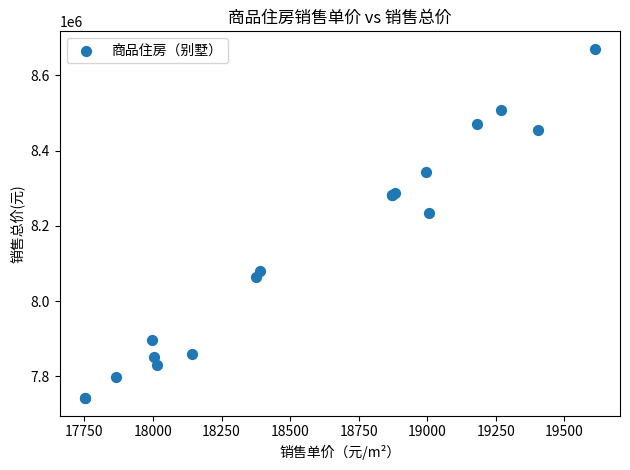

What Y value in the scatter plot is closest to 8206344?

8234129.7